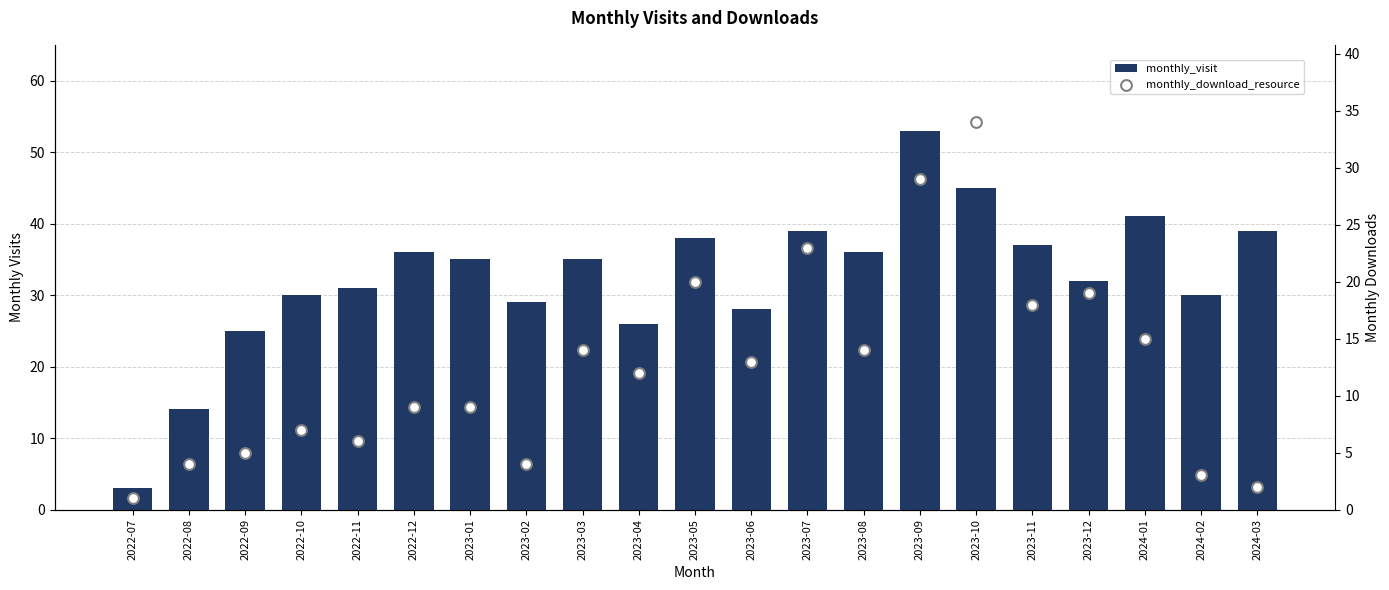

Which series contains the highest Y value?

monthly_visit